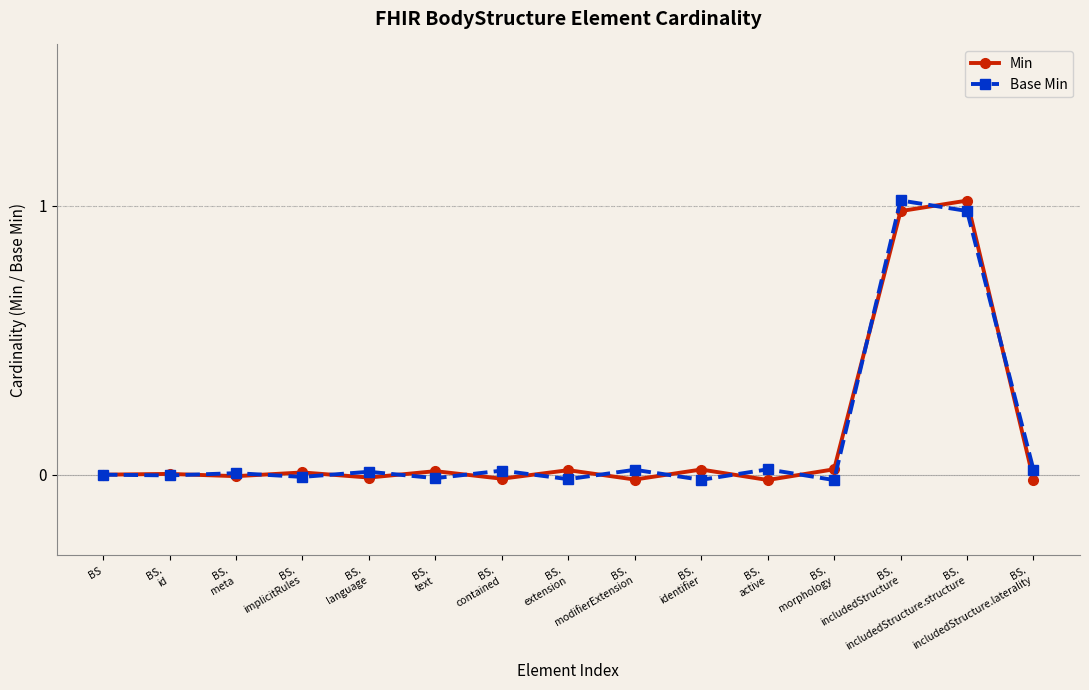

Where do Base Min and Min first cross each other?

BS.
id and BS.
meta